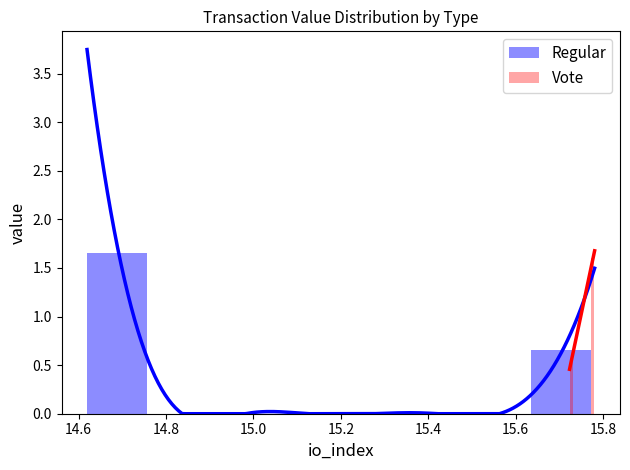

How many series are shown in this chart?

2